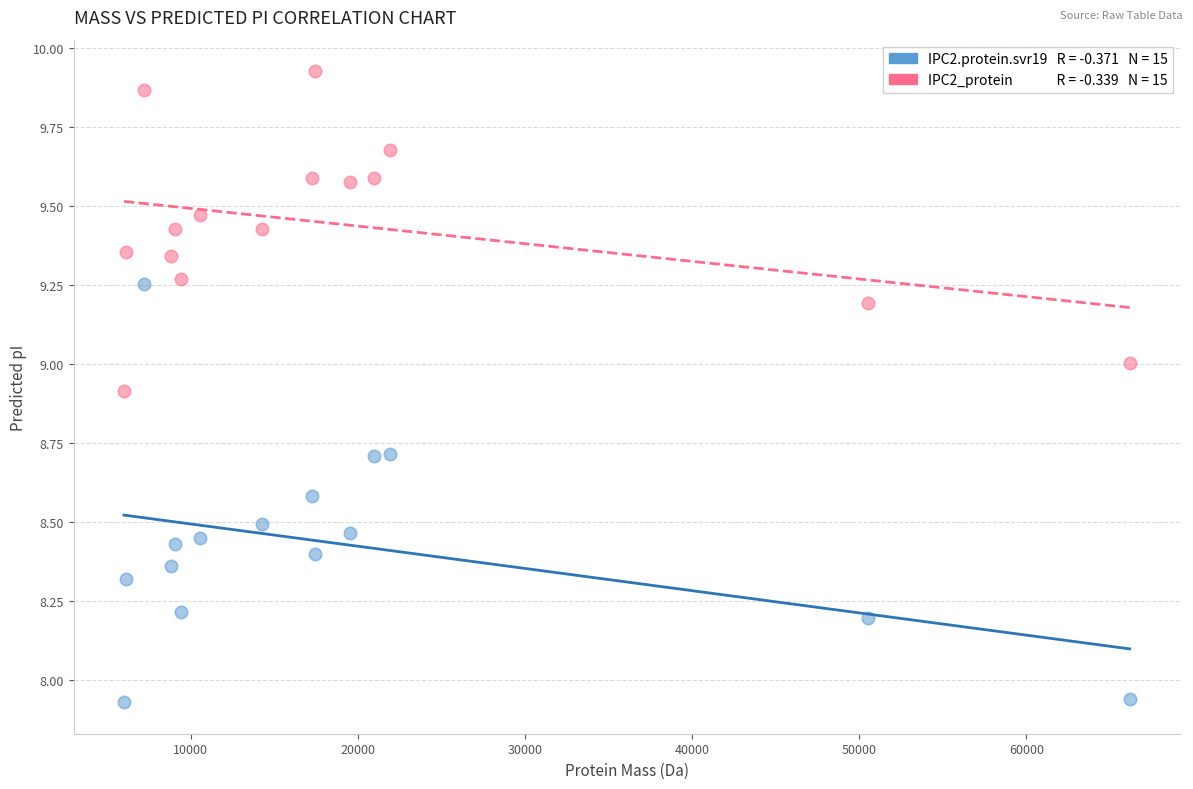

Across all data points, what is the range of X values (max minus min)?

60172.3